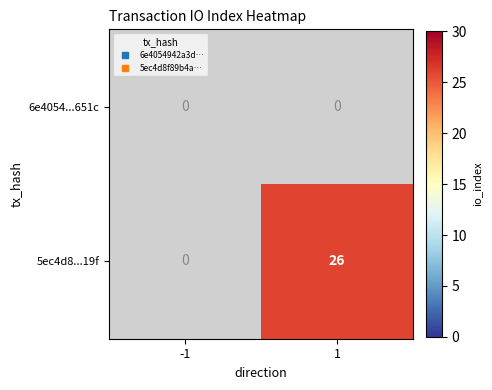

Which series has the widest spread of values?

5ec4d8...19f